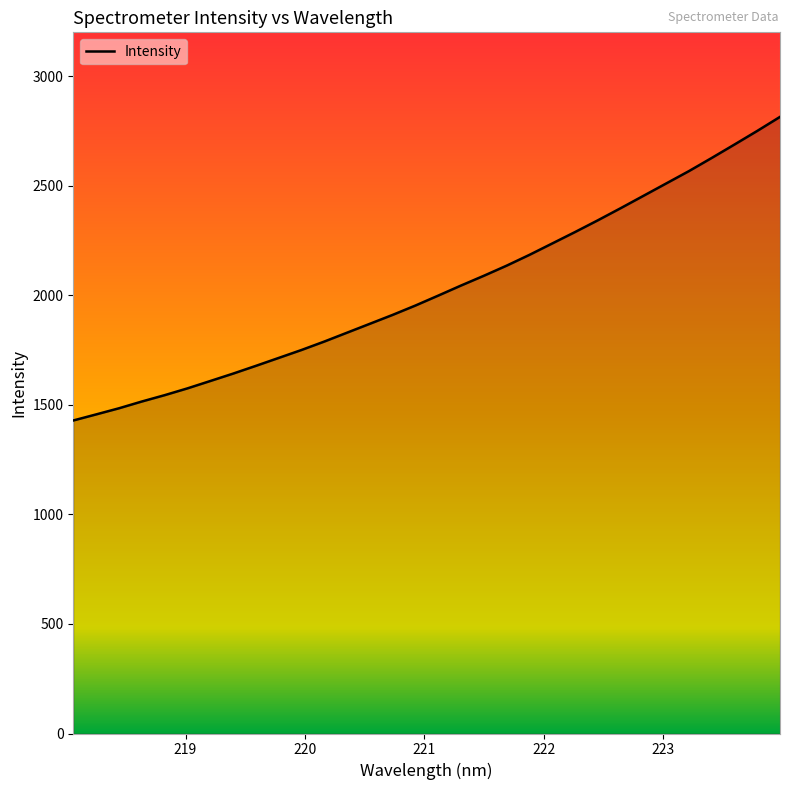

What is the maximum value shown in the chart?

2814.1